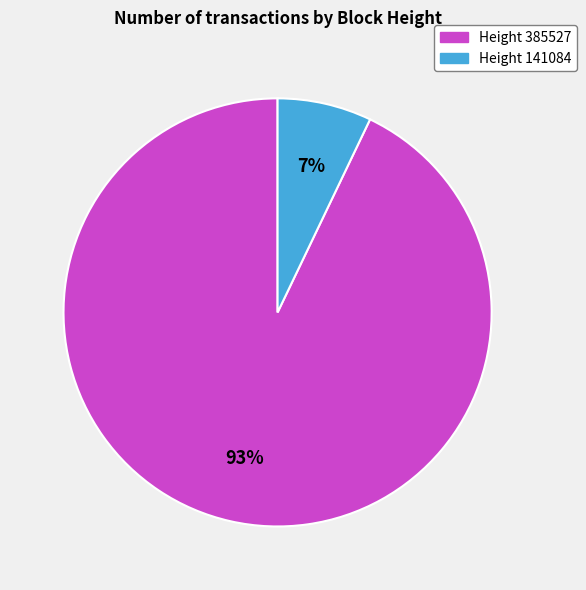

To the nearest percent, what is the average slice percentage?

50%